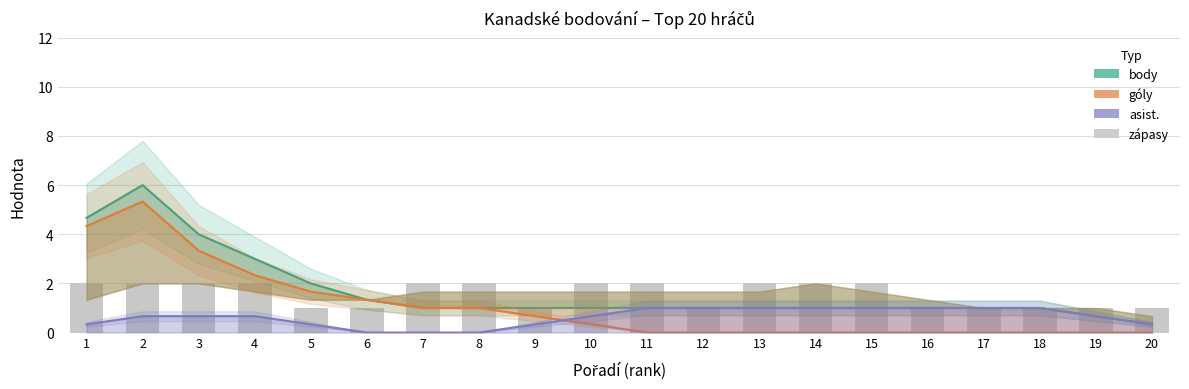

Count the values in the range 1 to 2.

20